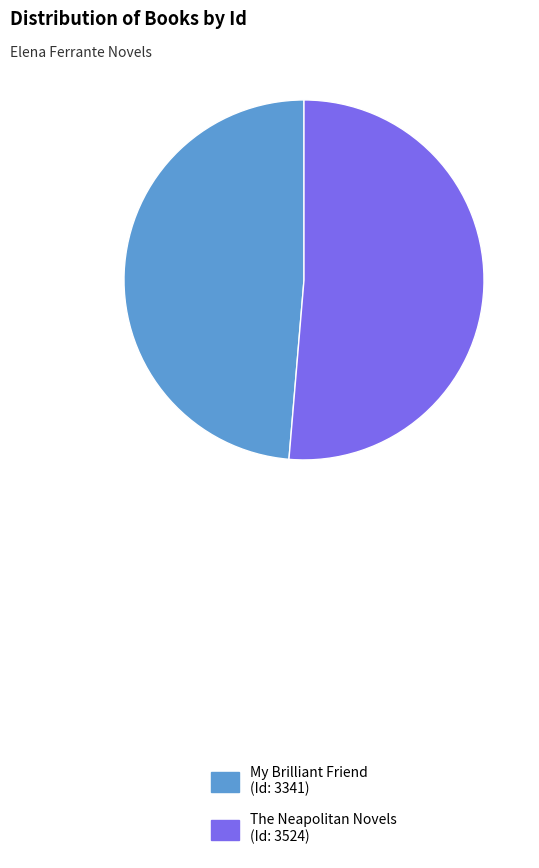

The My Brilliant Friend (Id: 3341) slice represents 37% of the pie. True or false?

False